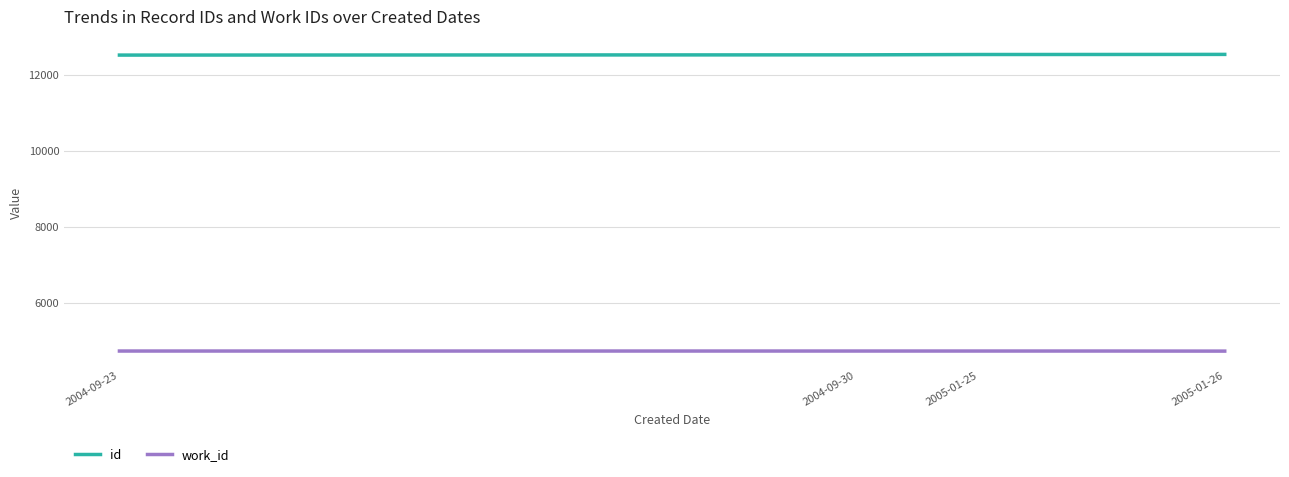

How many series are shown in this chart?

2